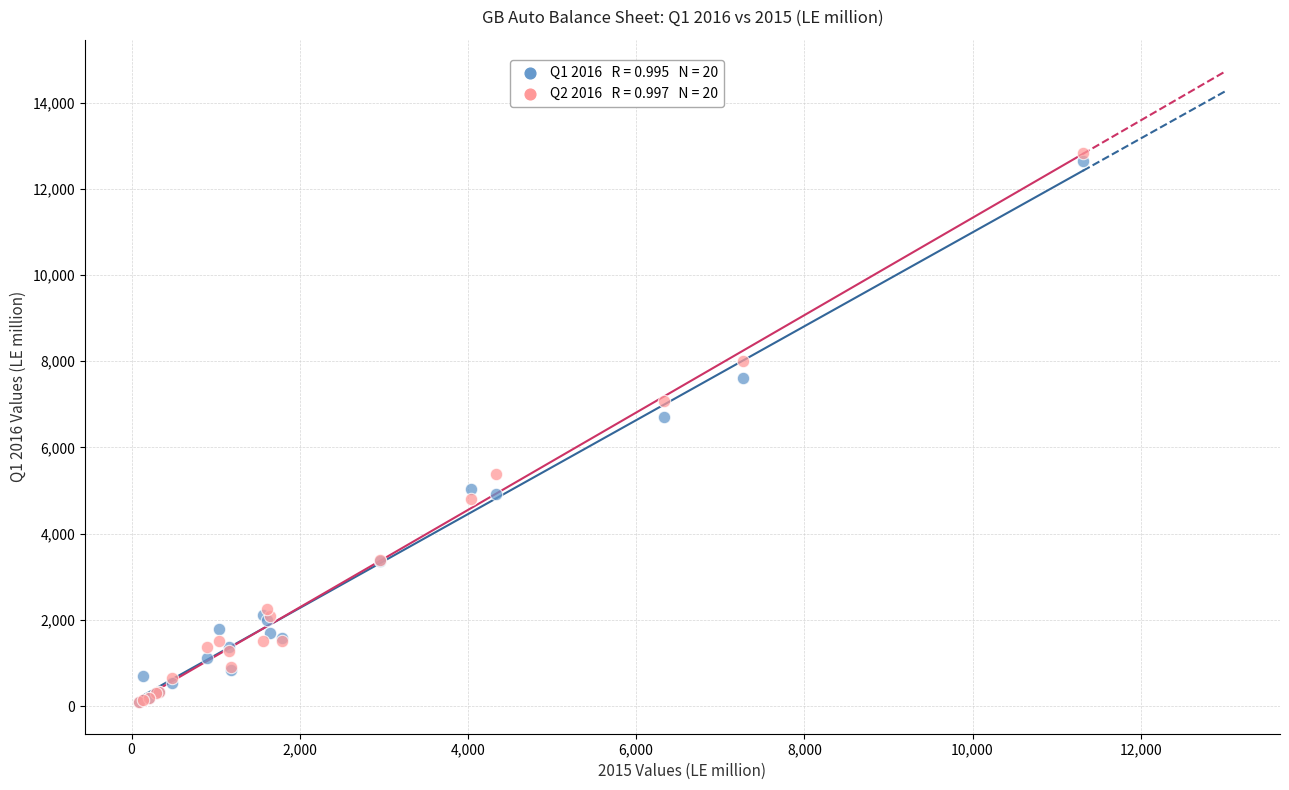

Across all series, what Y value is closest to 6455?

6698.3